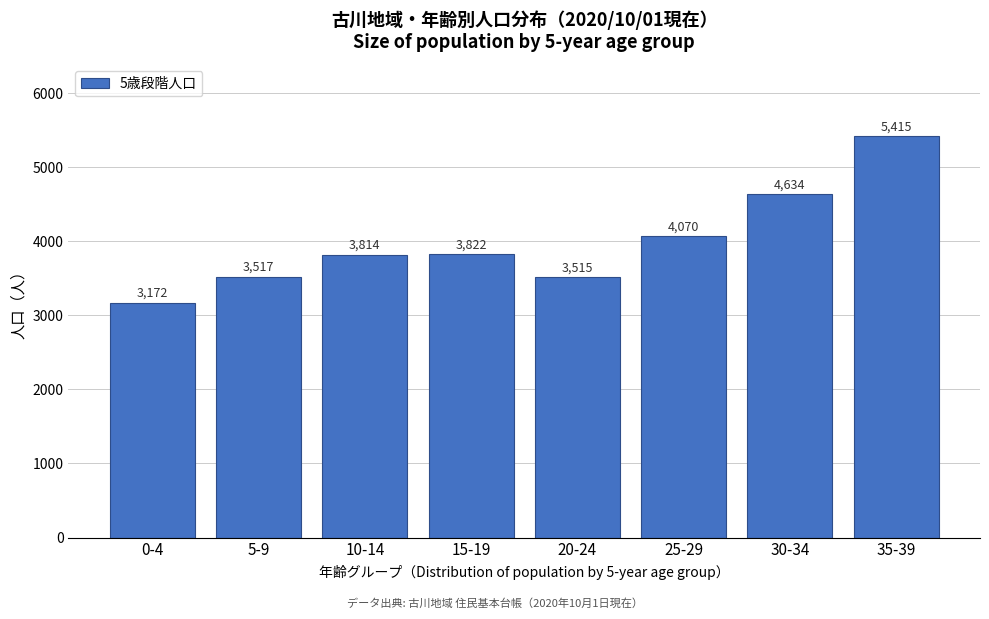

Reading right to left, extract all data points from this chart.

35-39=5415	30-34=4634	25-29=4070	20-24=3515	15-19=3822	10-14=3814	5-9=3517	0-4=3172